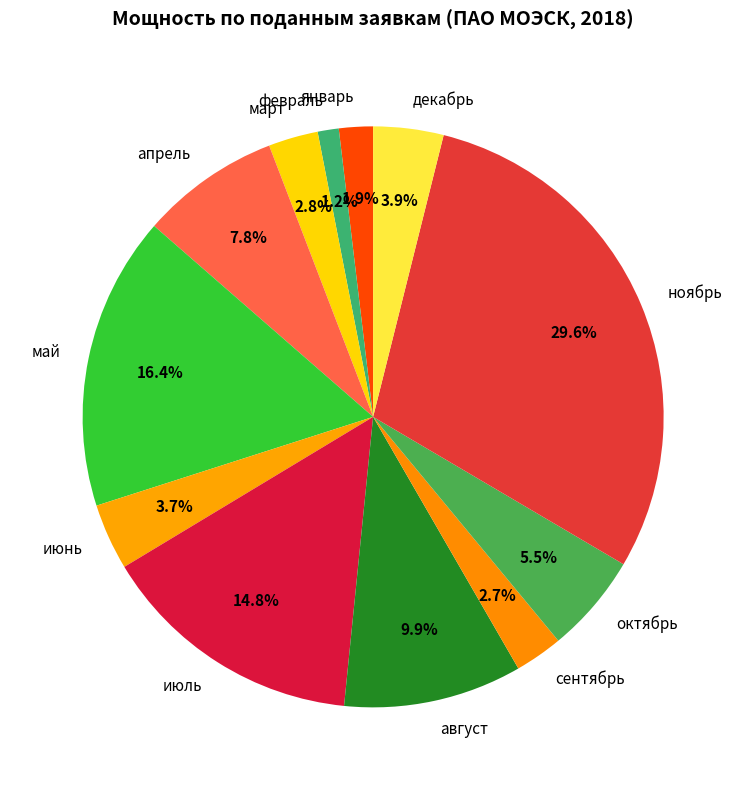

What percentage is the декабрь slice, to the nearest percent?

4%